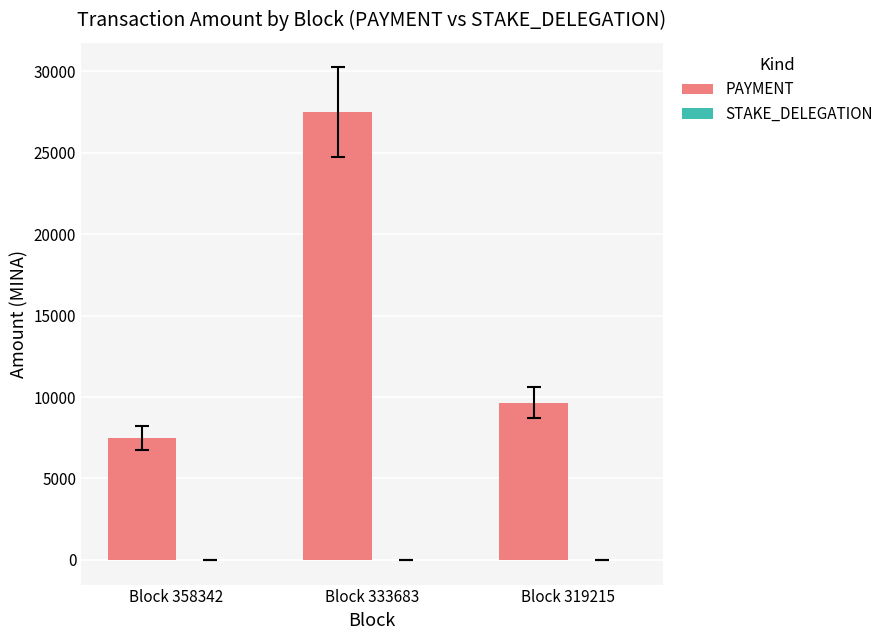

What is the change in value from Block 333683 to Block 319215?

-17830.5